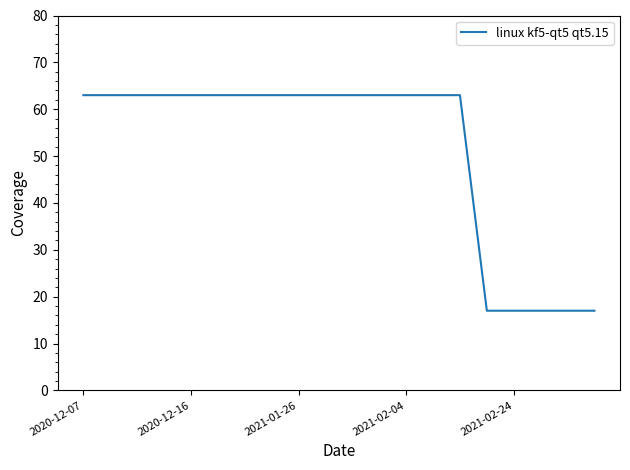

What is the smallest value displayed?

17